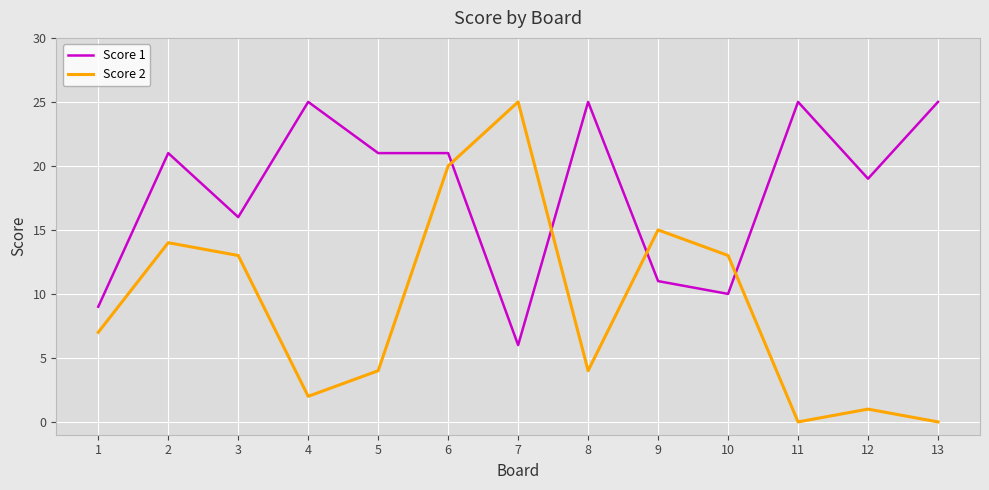

What is the sum of the Score 2 values at 4 and 11?

2